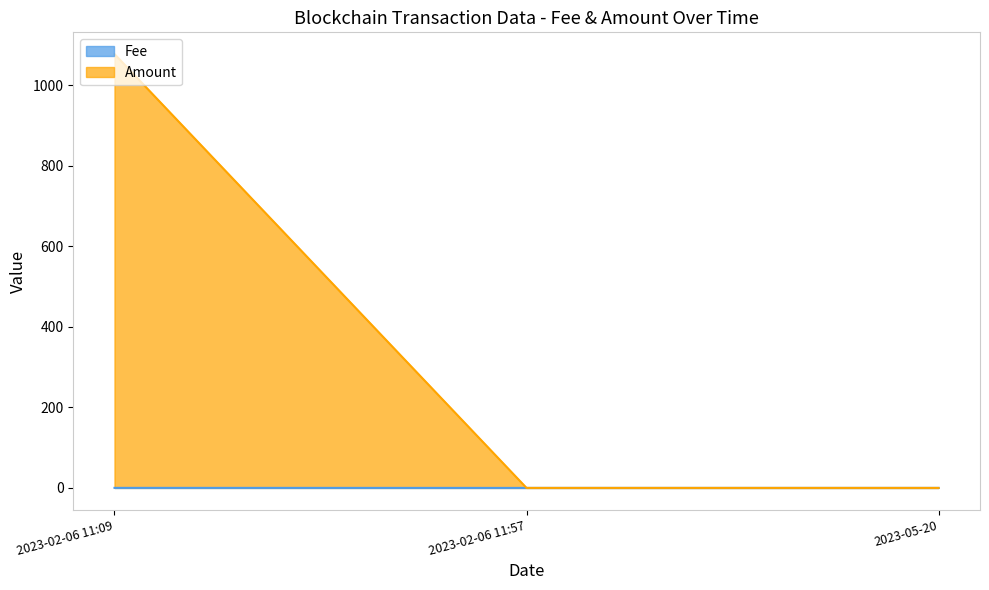

At 2023-02-06 11:09, list the series in order from largest to smallest.

Amount, Fee